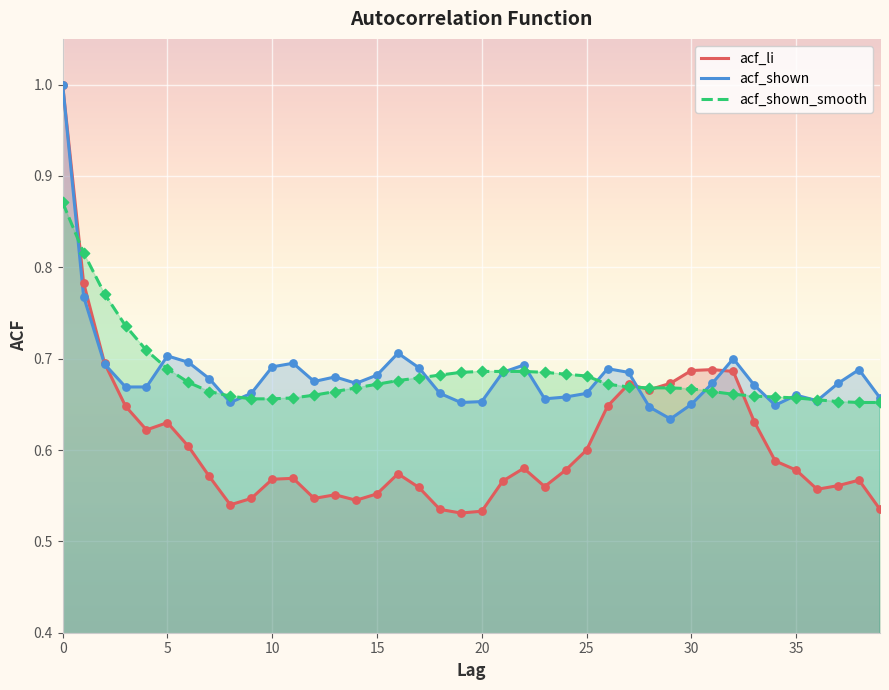

At how many categories does at least one series exceed 0?

40